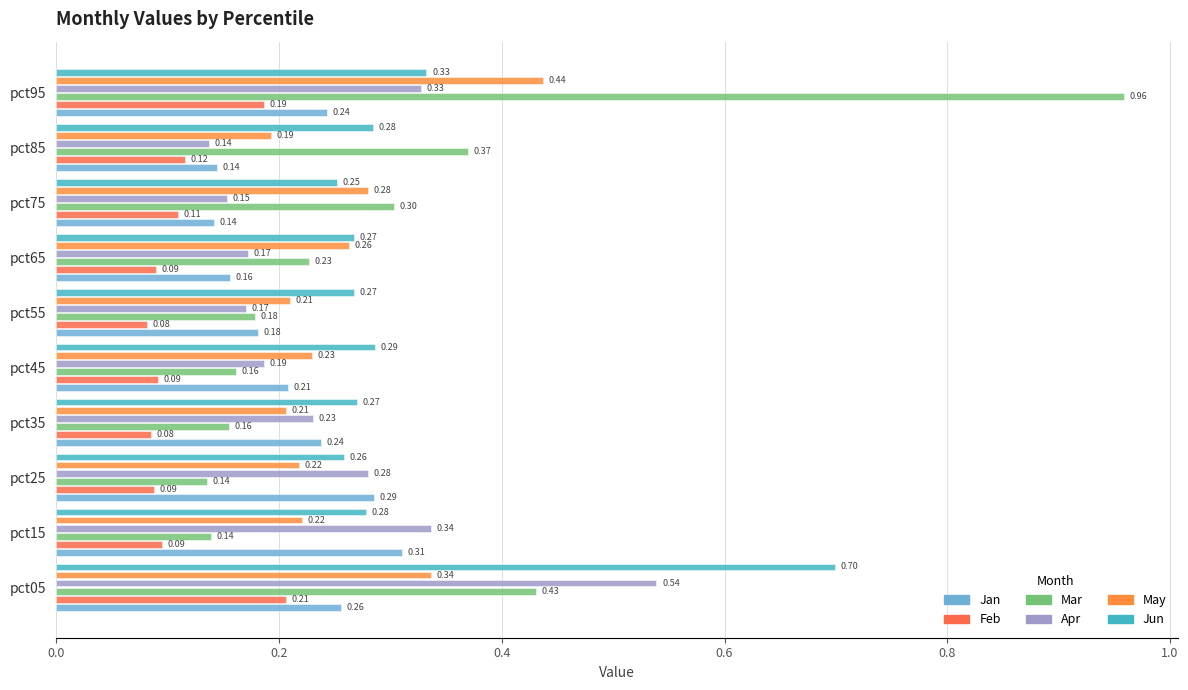

Count the number of data series in this chart.

6